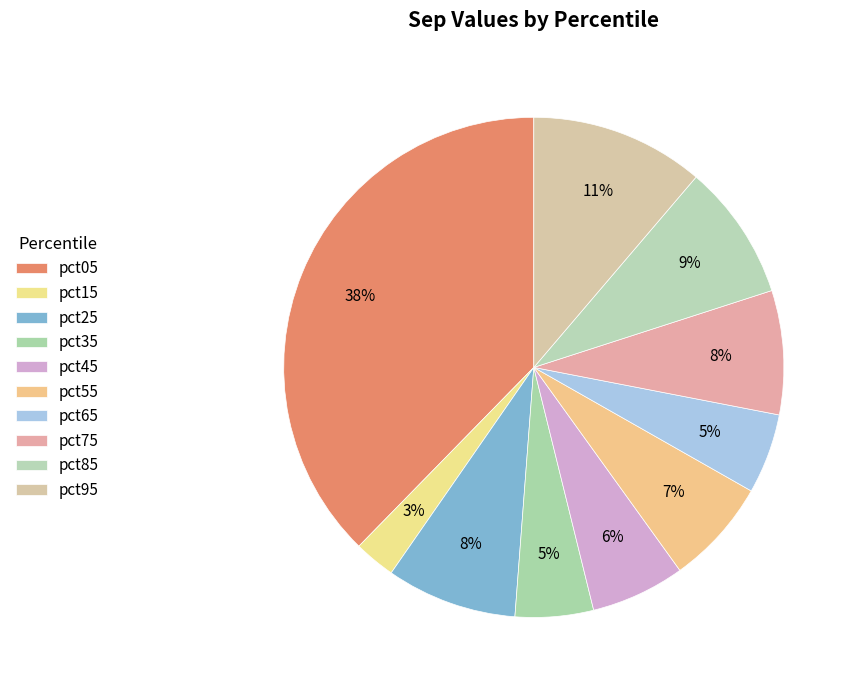

Does any single category account for the majority?

No